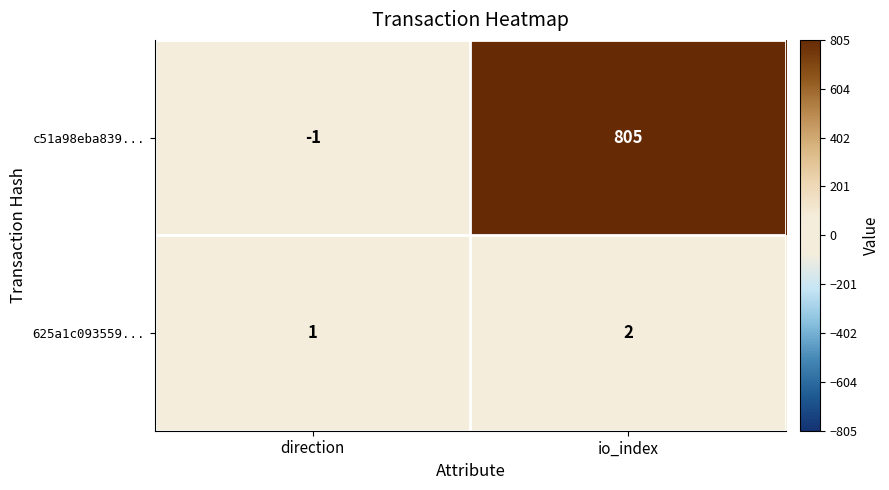

At which label does 625a1c093559... reach its peak?

io_index